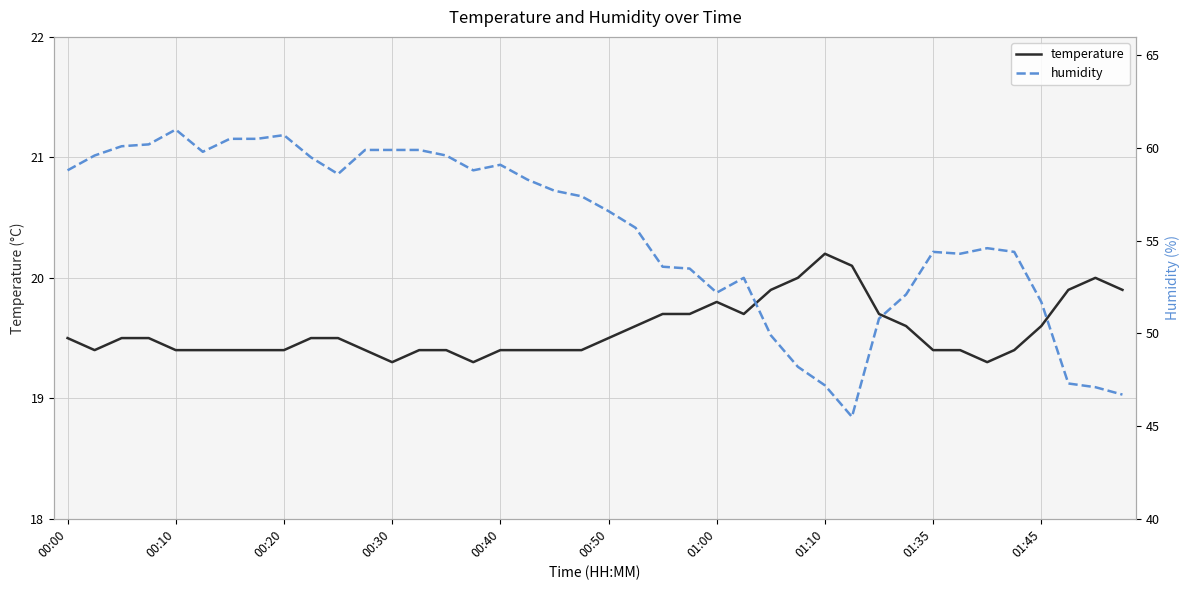

Which series has the largest total across all categories?

humidity